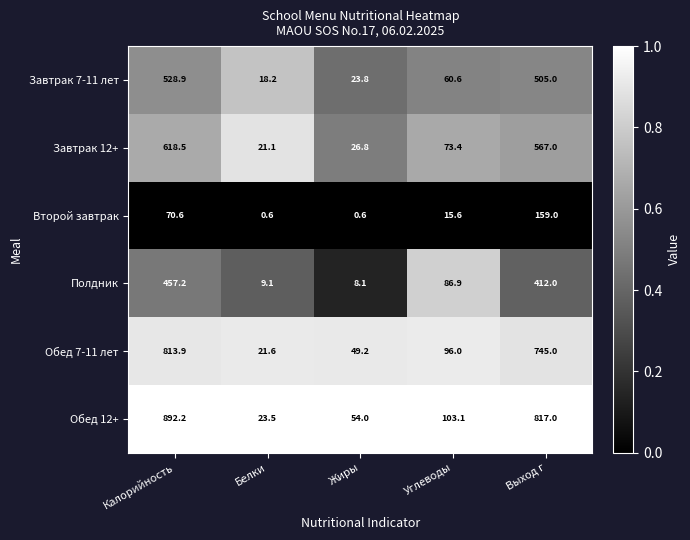

What is the highest value of the Завтрак 7-11 лет series?

528.9